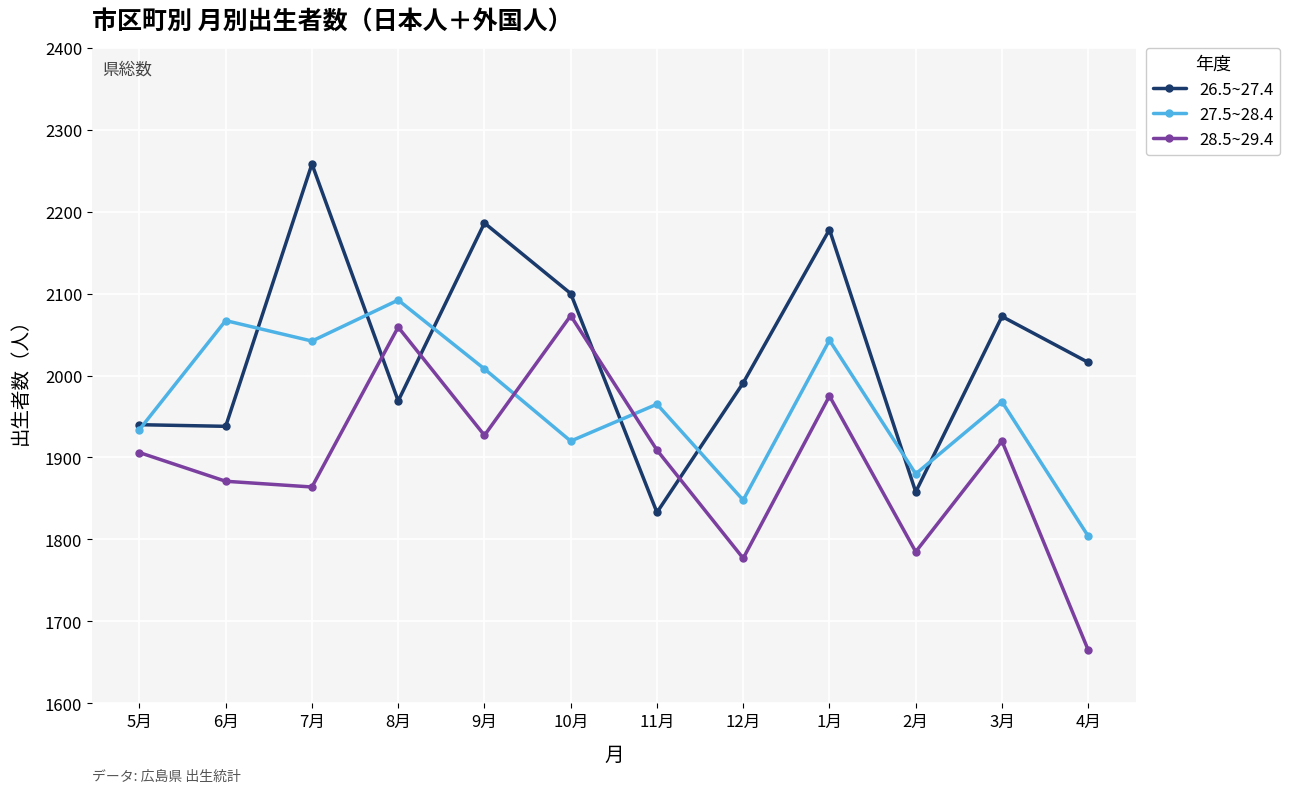

What is the smallest value displayed?

1665